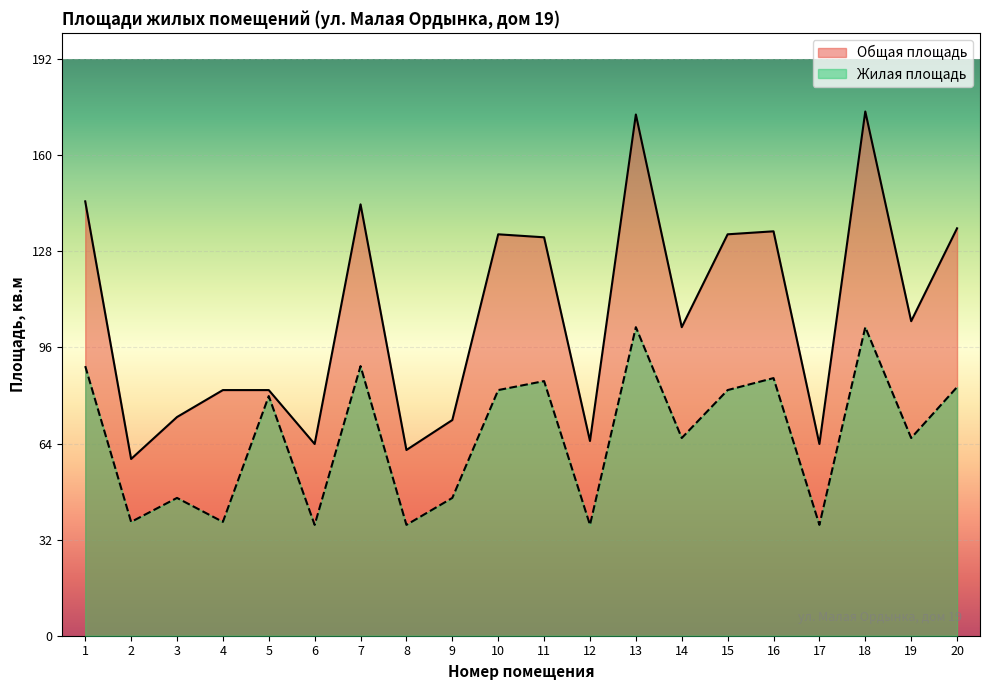

Rank the series at 11 from lowest to highest value.

Жилая площадь, Общая площадь